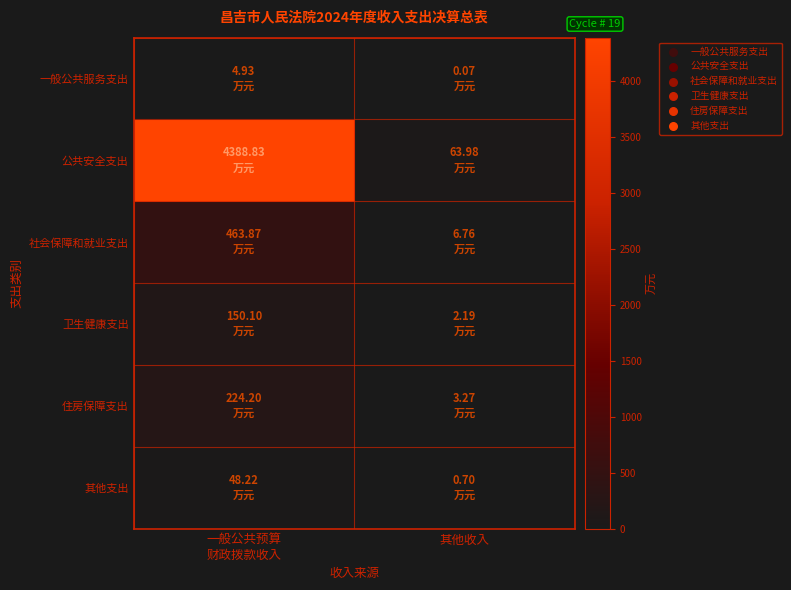

Which series has the largest range (max minus min)?

公共安全支出